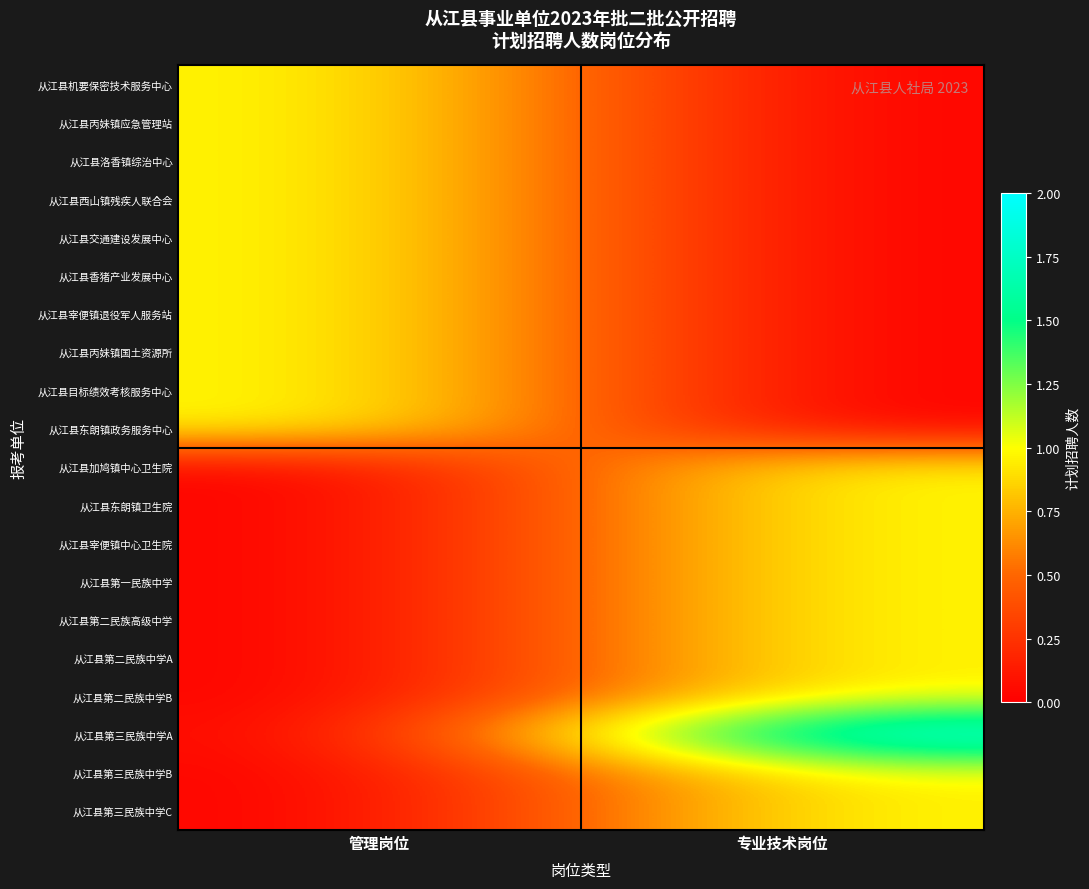

Which label corresponds to the smallest value in the chart?

专业技术岗位